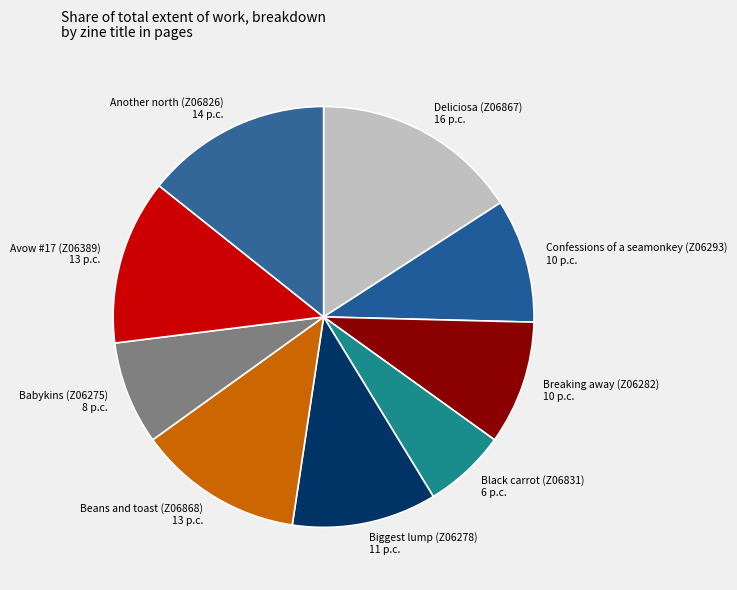

Which category has the biggest portion of the pie?

Deliciosa (Z06867)